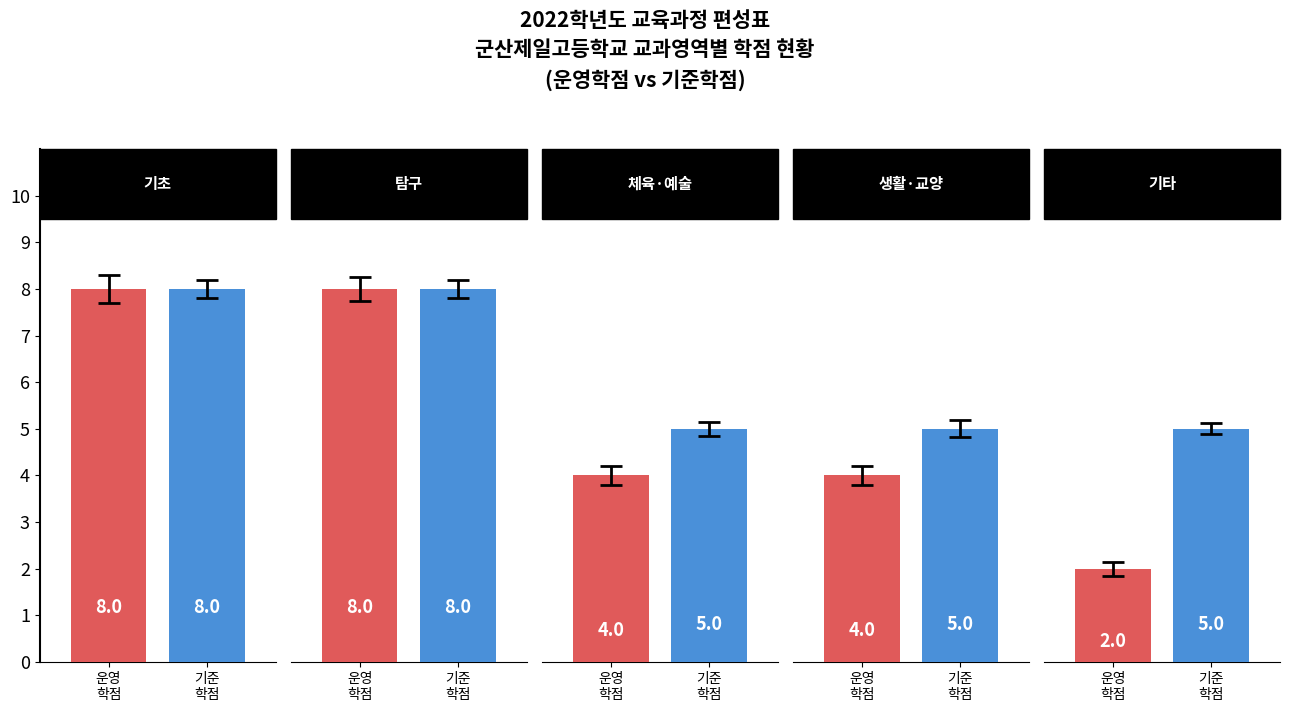

Does the chart contain any negative values?

No